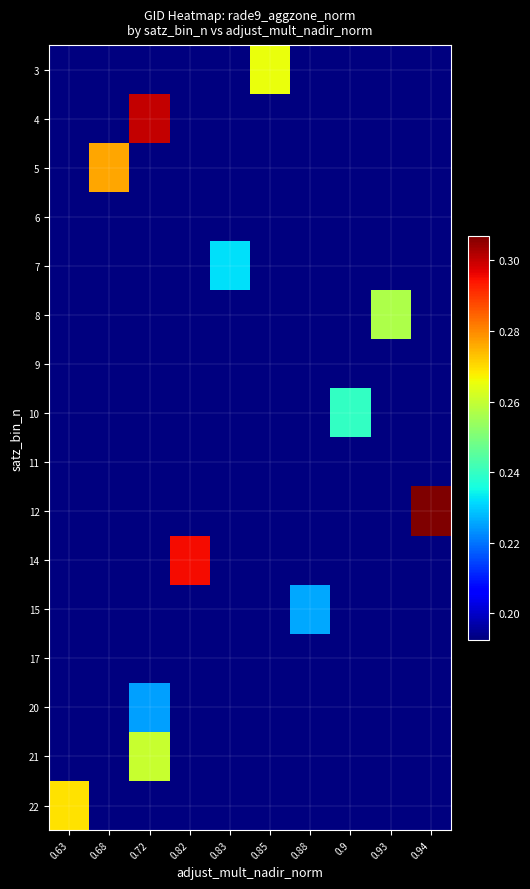

What is the minimum value shown in the chart?

0.2